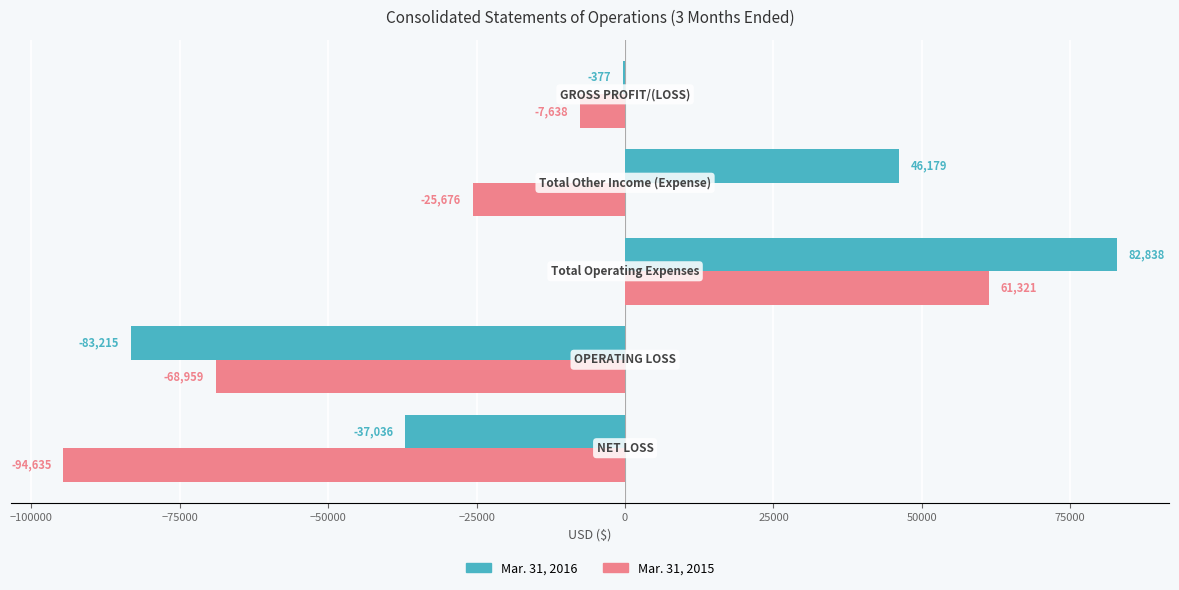

Which series has the largest total across all categories?

Mar. 31, 2016